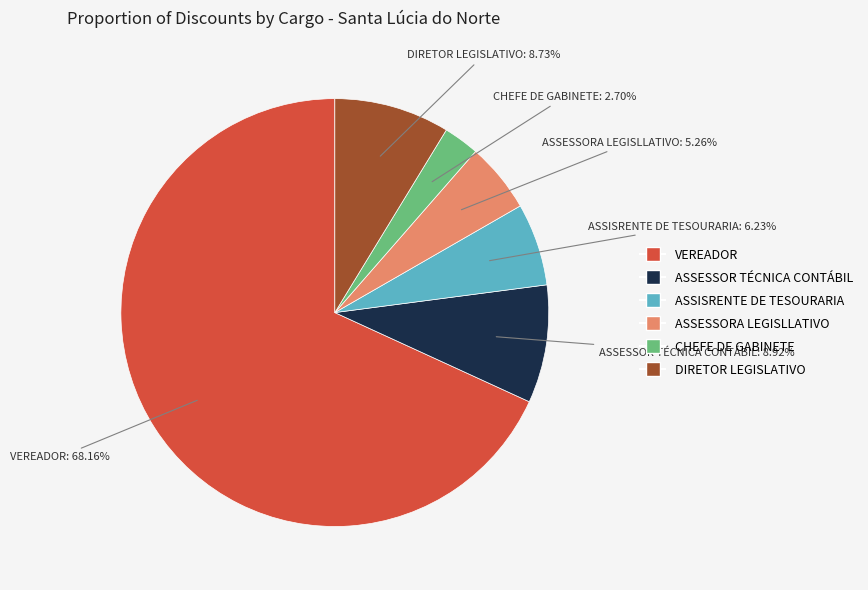

What is the smallest slice in the pie chart?

CHEFE DE GABINETE